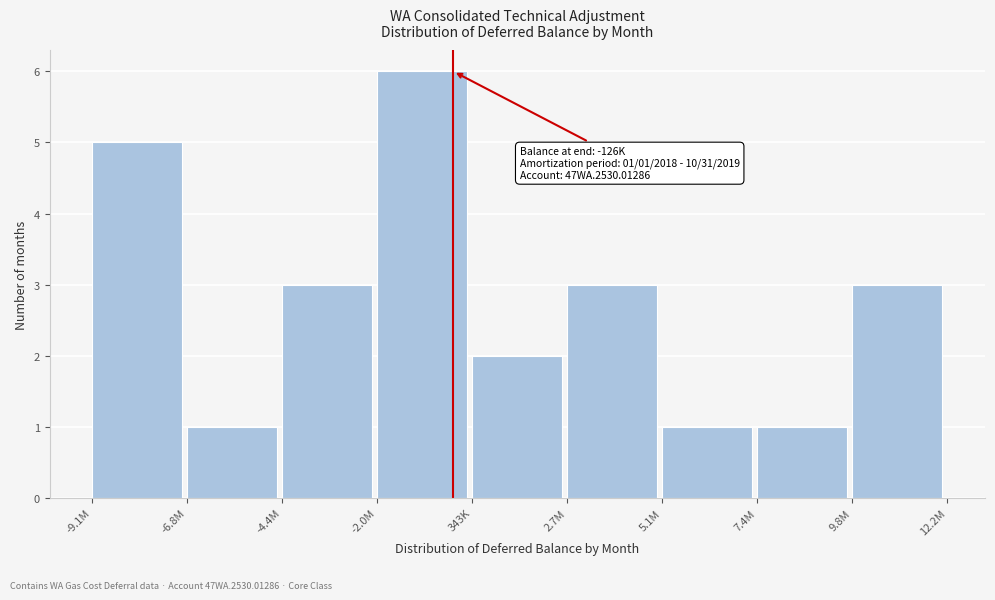

Reading left to right, extract all data points from this chart.

5	1	3	6	2	3	1	1	3